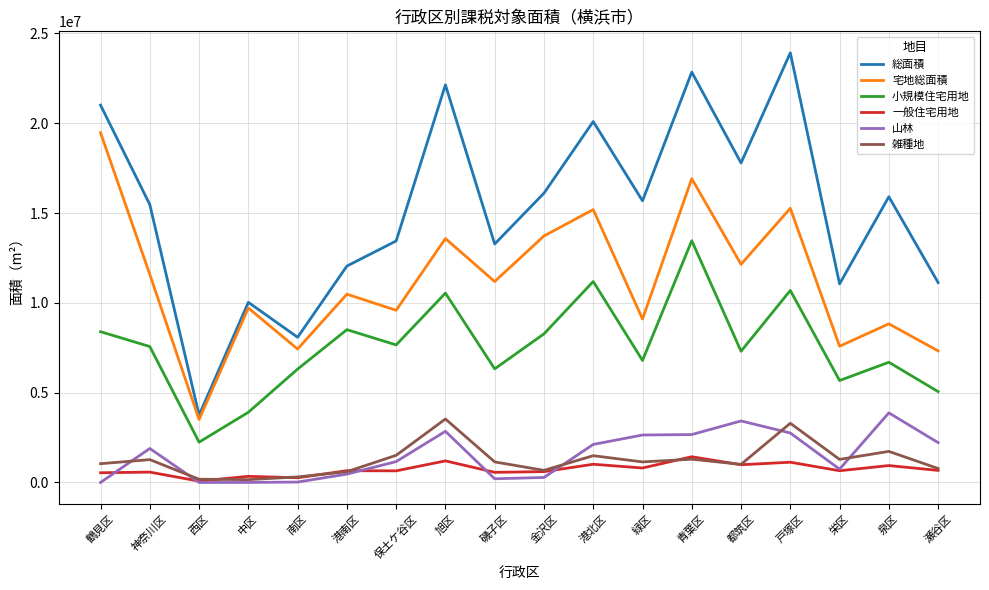

List the series in order of their peak value, highest first.

総面積, 宅地総面積, 小規模住宅用地, 山林, 雑種地, 一般住宅用地